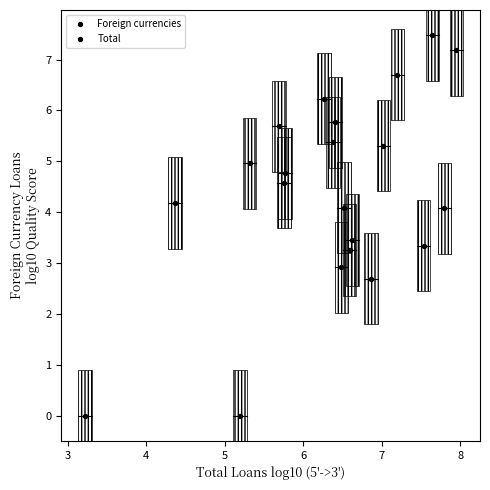

What is the range of Y values (max minus min)?

7.5